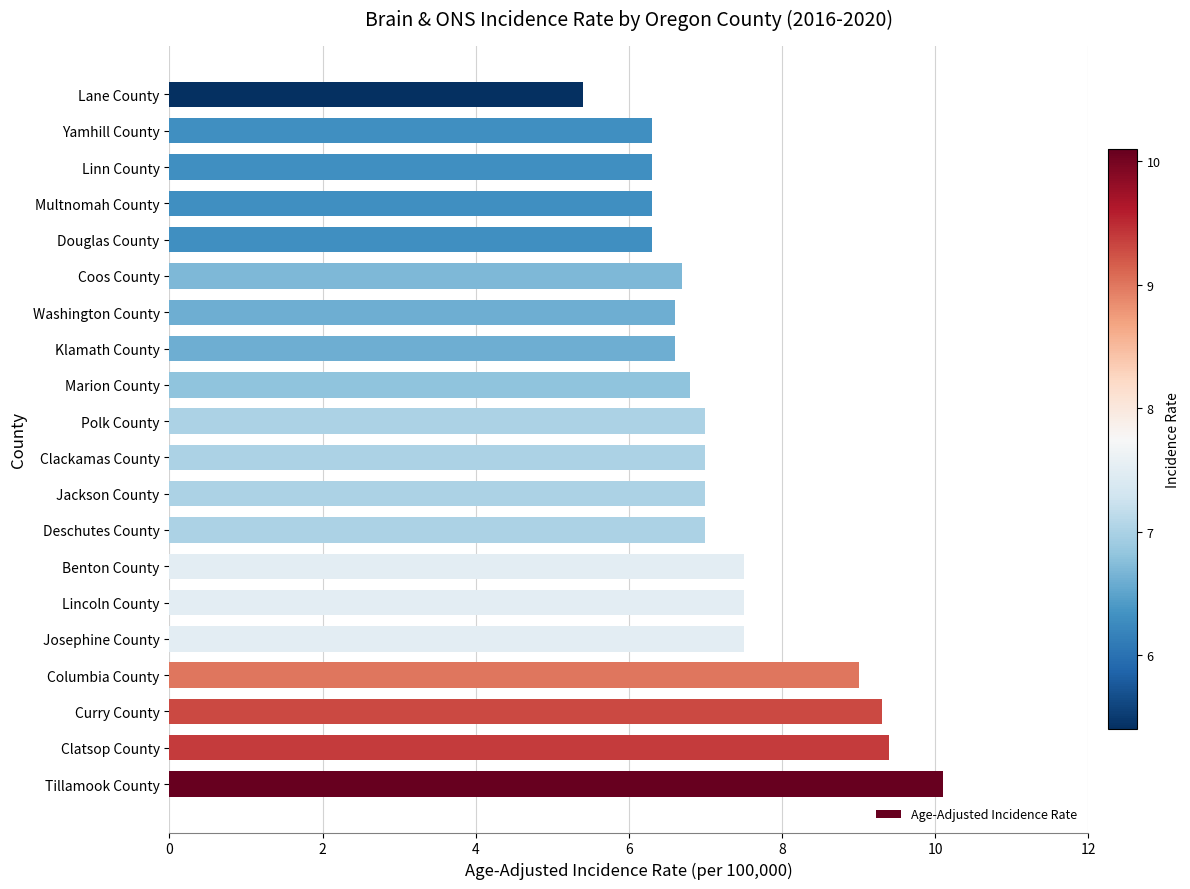

What is the change in value from Josephine County to Marion County?

-0.7